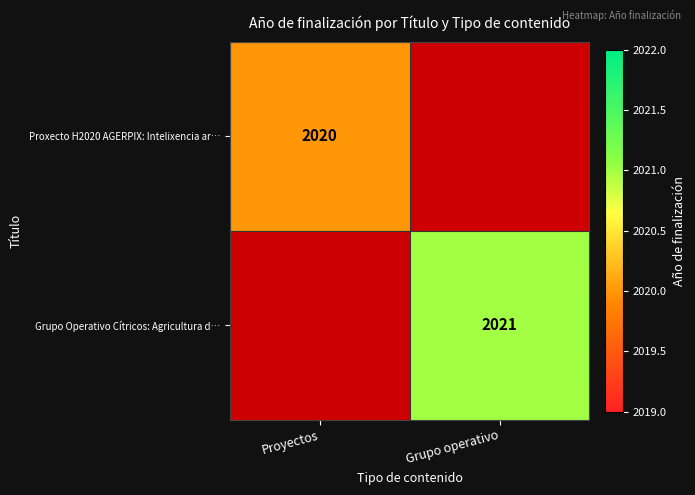

At how many categories does at least one series exceed 2020?

1